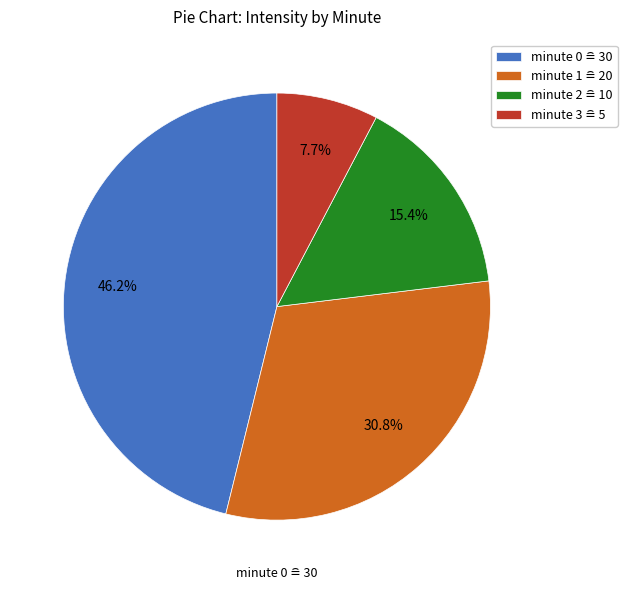

Approximately how many times larger is the value at minute 1 compared to minute 3?

4.0